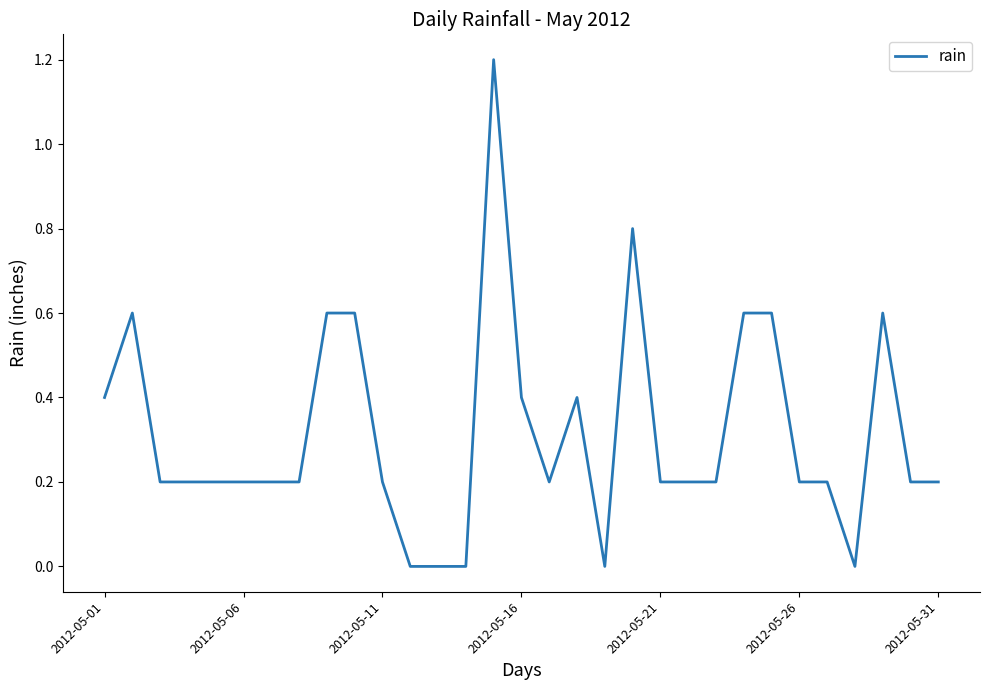

What is the sum of all values?

9.8